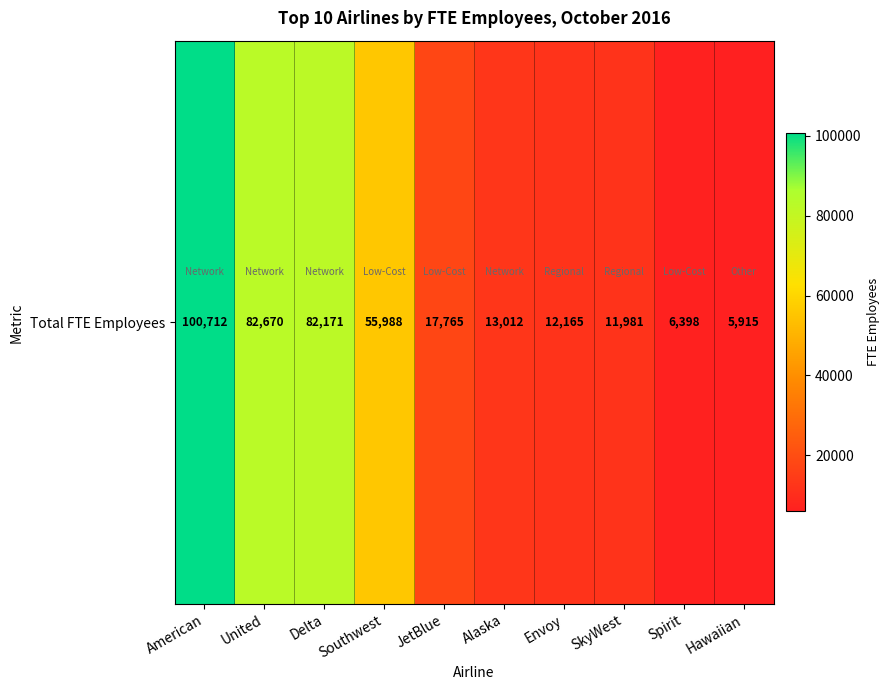

True or false: the data shows 12165 at Envoy.

True